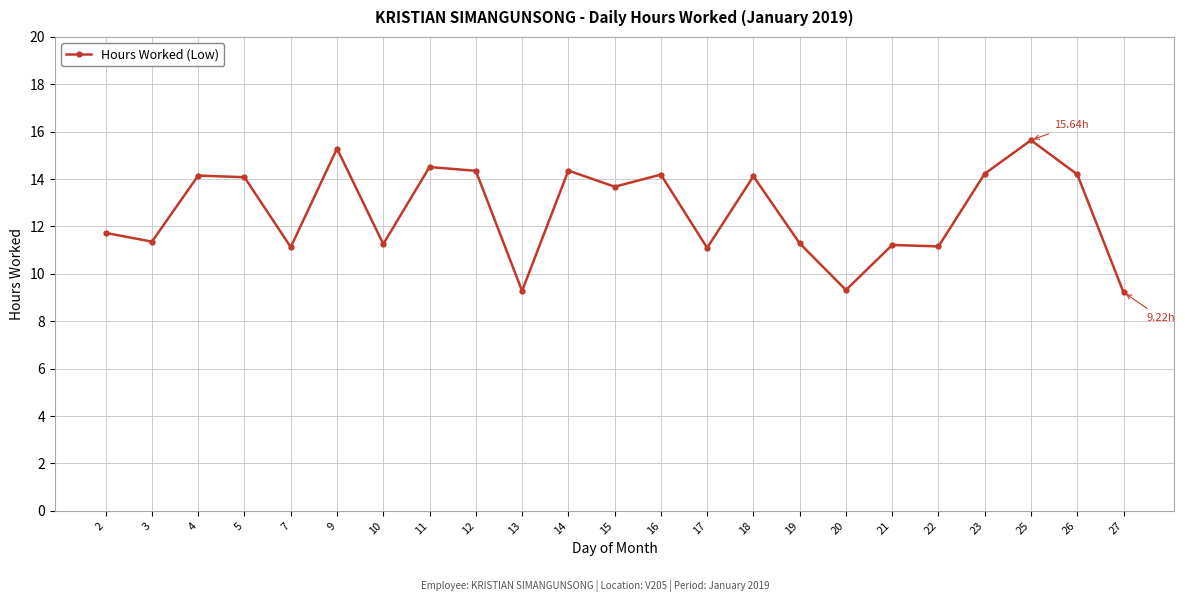

The chart shows a value of 20.3 at 11. True or false?

False